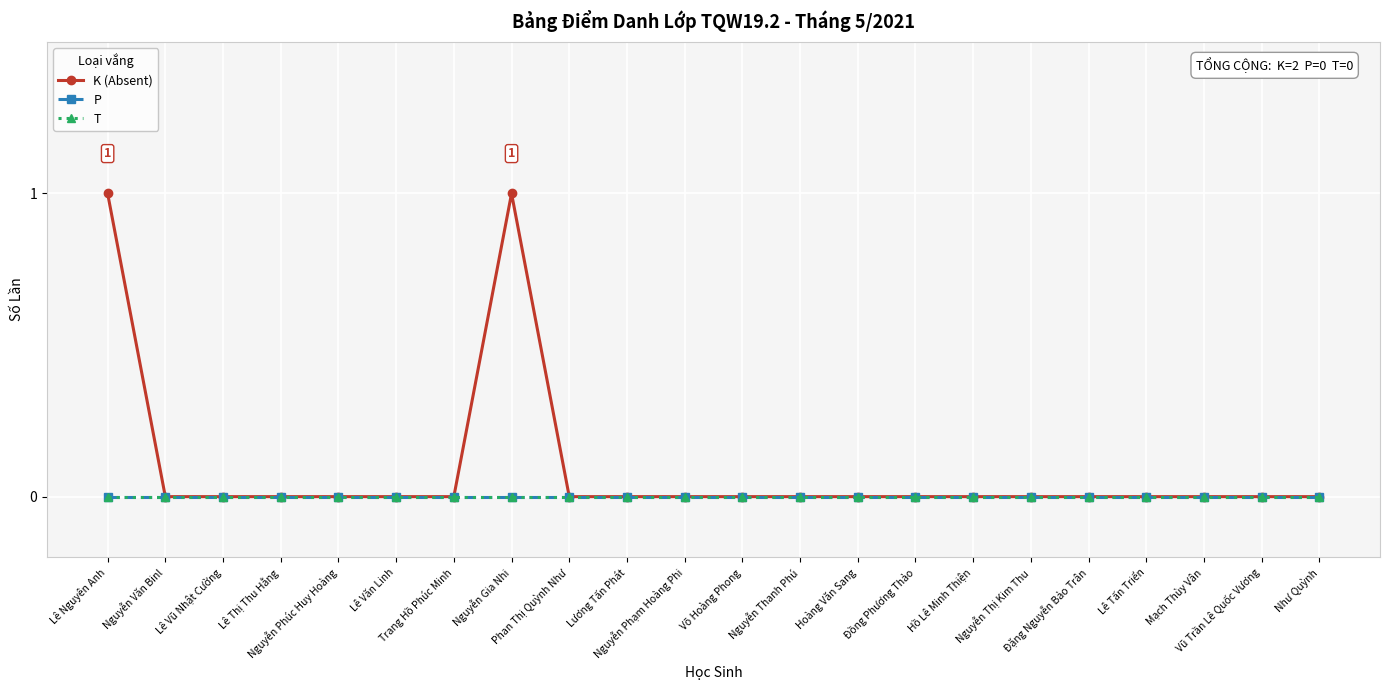

Is this an area chart (filled region under the line)?

No